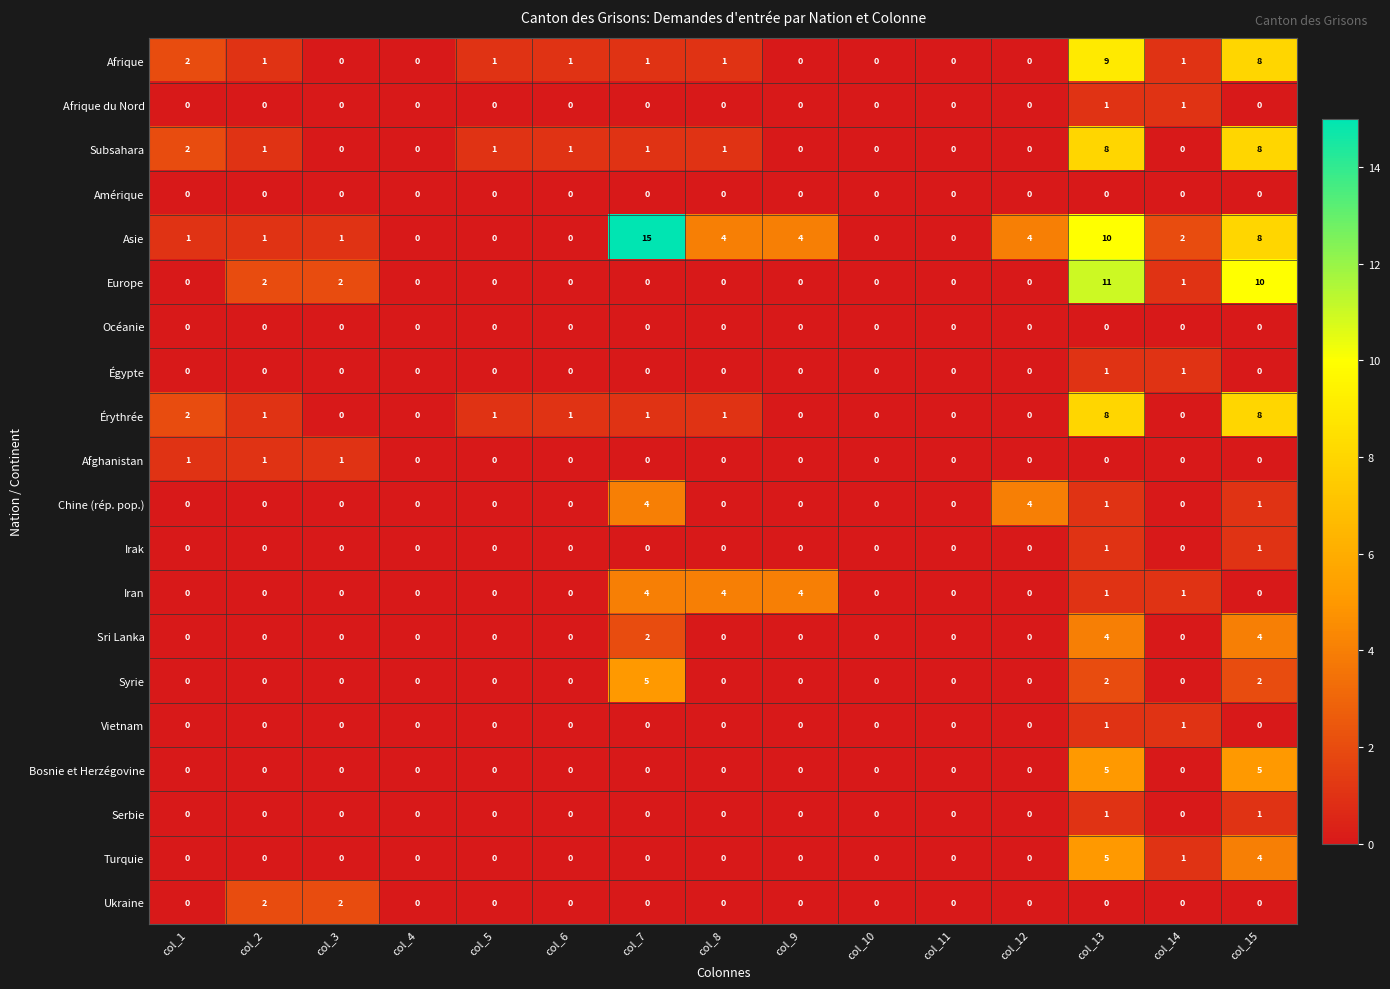

What is the difference between the maximum and second lowest values in the Érythrée series?

8